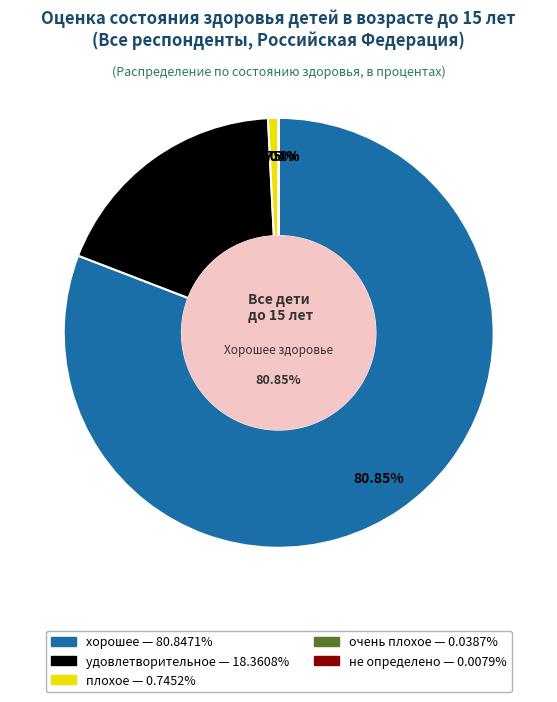

Combined, what portion of the pie is очень плохое and хорошее?

80.9%